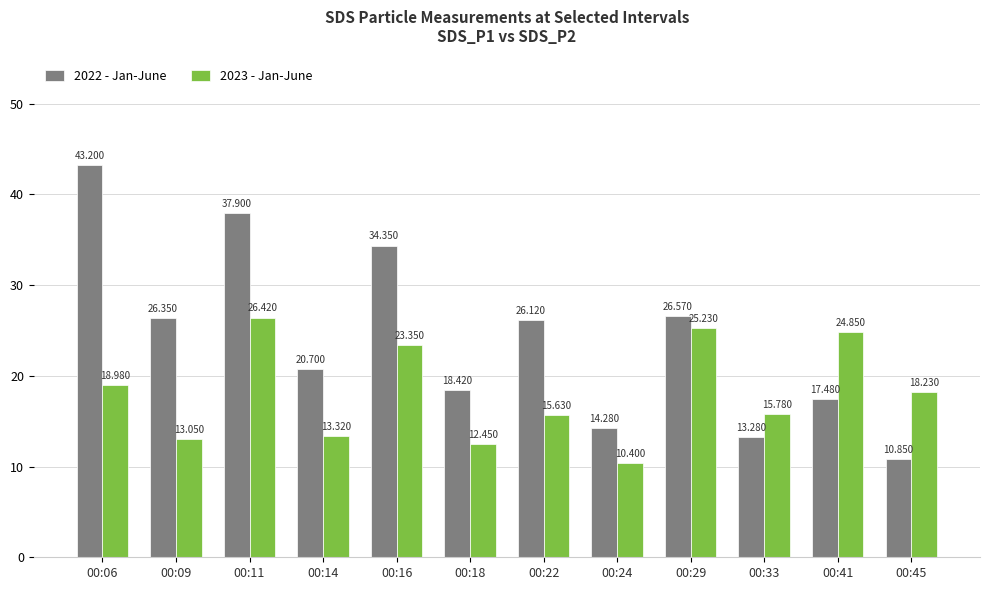

The 2022 - Jan-June series shows 3.9 at 00:33. True or false?

False